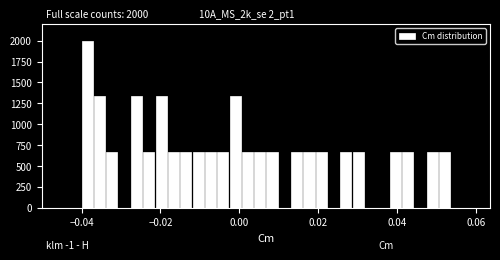

Read against the x-axis, roughly where is the centre of the tallest bar?

-0.038